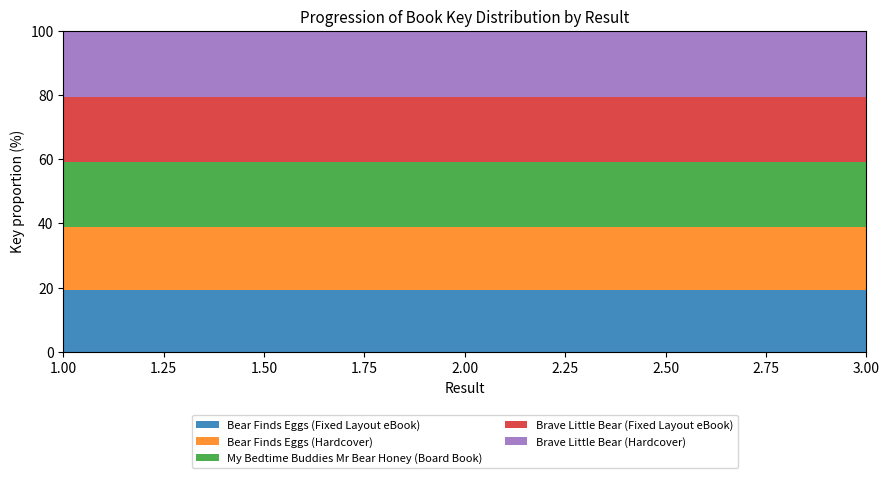

Reading left to right, transcribe all the data shown in this chart.

Bear Finds Eggs (Fixed Layout eBook): 1=198096855	2=198096855	3=198096855
Bear Finds Eggs (Hardcover): 1=198096855	2=198096855	3=198096855
My Bedtime Buddies Mr Bear Honey (Board Book): 1=207292038	2=207292038	3=207292038
Brave Little Bear (Fixed Layout eBook): 1=209409341	2=209409341	3=209409341
Brave Little Bear (Hardcover): 1=209409341	2=209409341	3=209409341